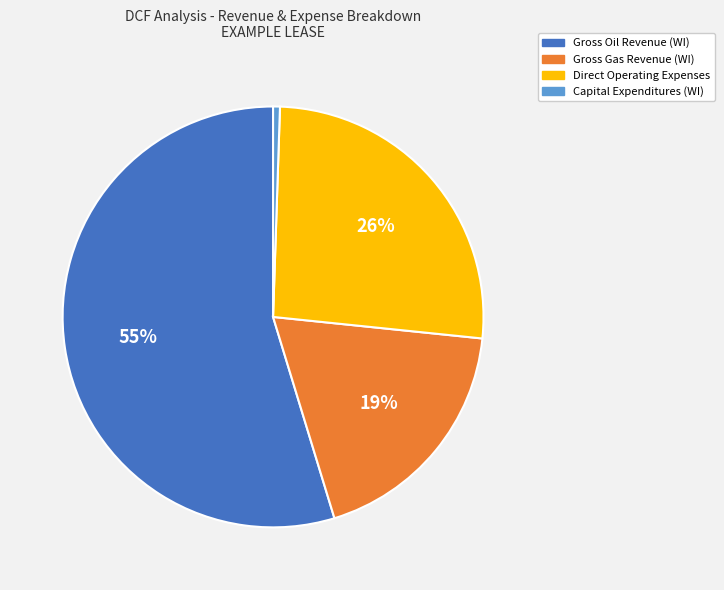

Count the number of slices in the pie.

4